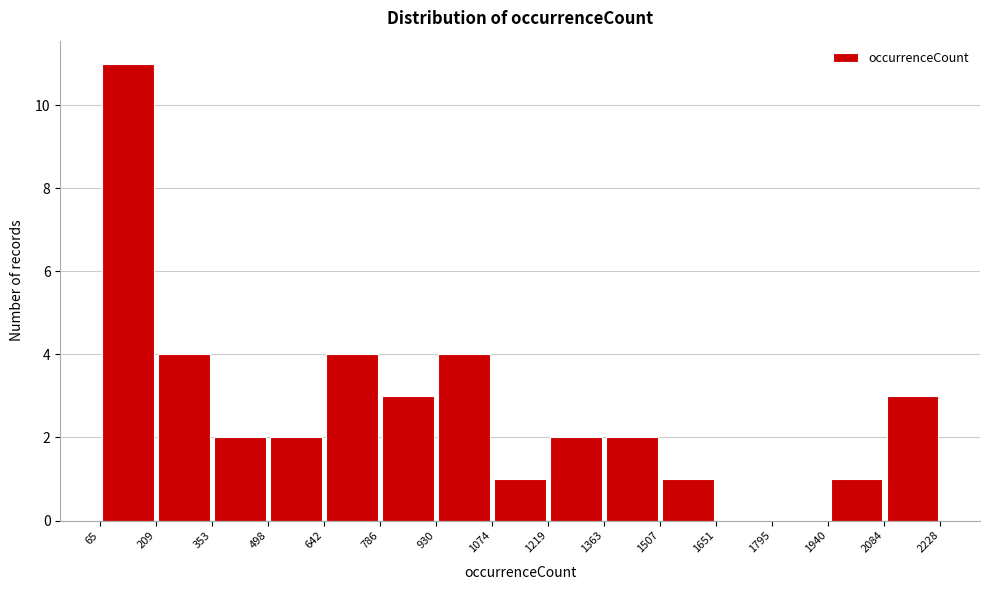

Reading left to right, transcribe this chart: for each bar, give the range it covers on the x-axis and its height. The values are not printed on the chart, so give them approximately, as read against the axis.

65 to 209: 11
209 to 353: 4
353 to 498: 2
498 to 642: 2
642 to 786: 4
786 to 930: 3
930 to 1074: 4
1074 to 1219: 1
1219 to 1363: 2
1363 to 1507: 2
1507 to 1651: 1
1651 to 1795: 0
1795 to 1940: 0
1940 to 2084: 1
2084 to 2228: 3